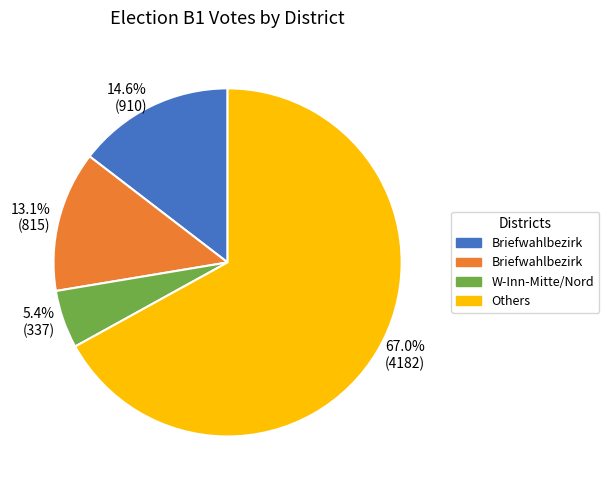

Count the number of slices in the pie.

4